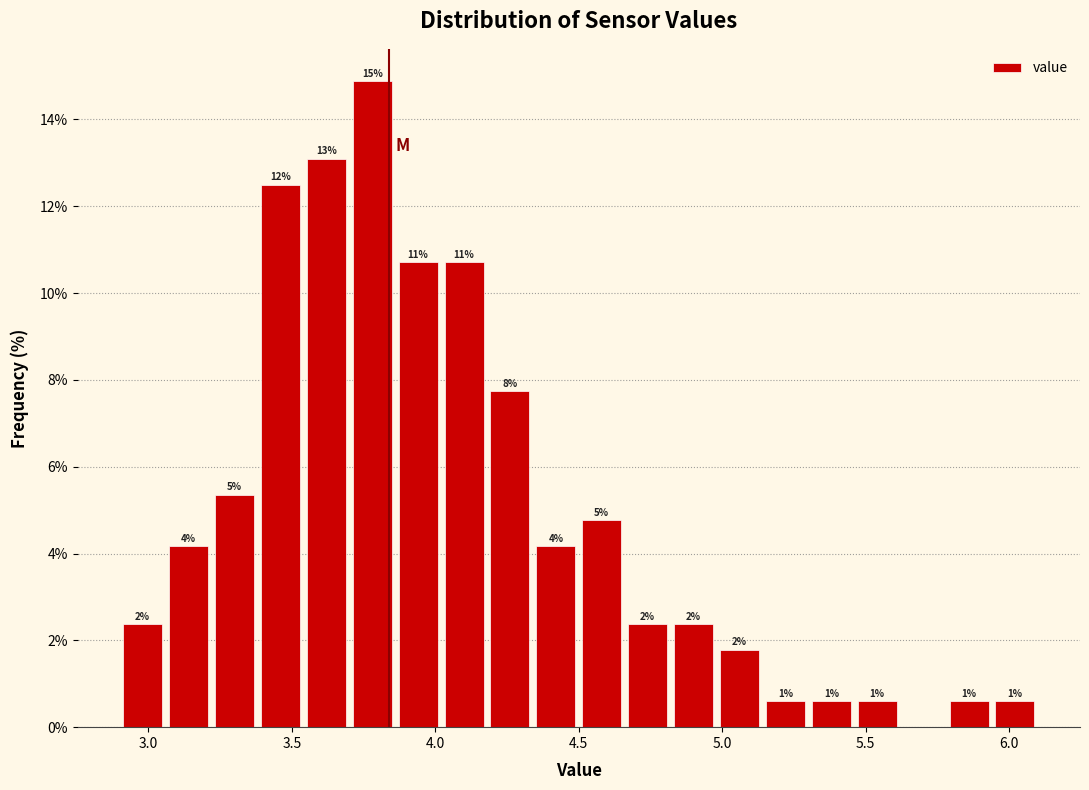

Read against the x-axis, roughly where is the centre of the tallest bar?

3.80